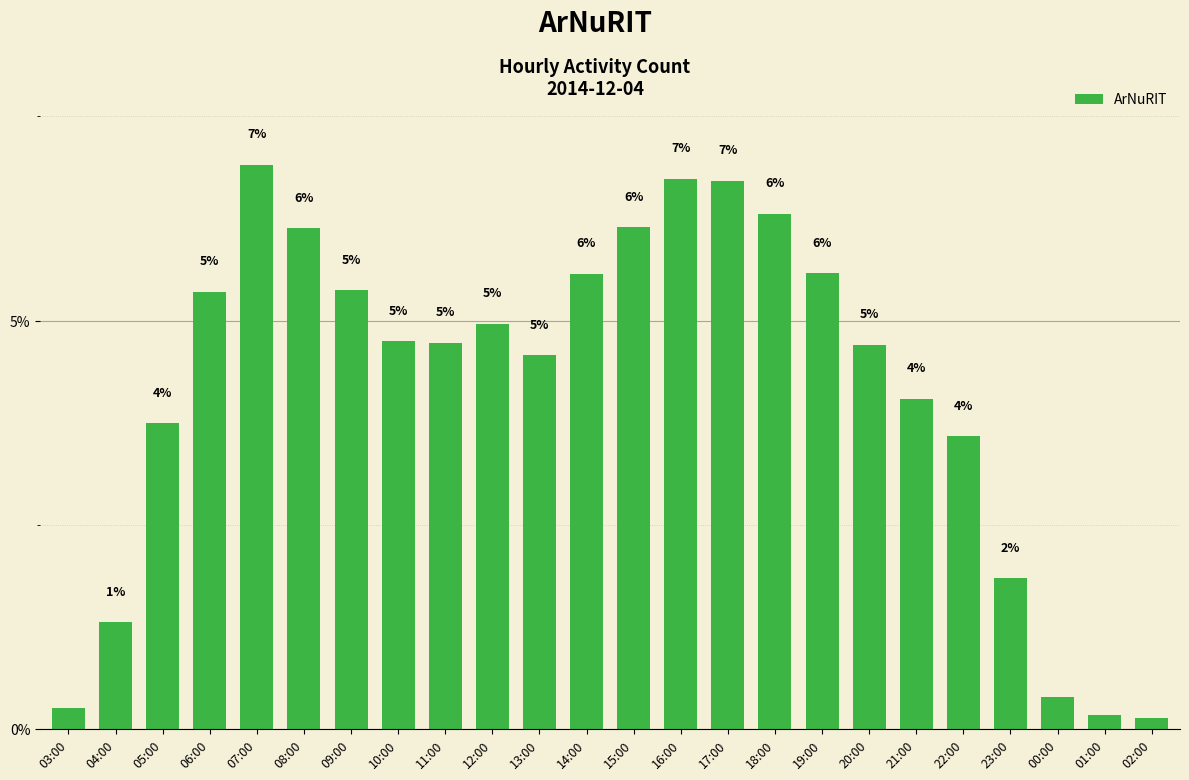

What is the greatest value displayed?

6.9